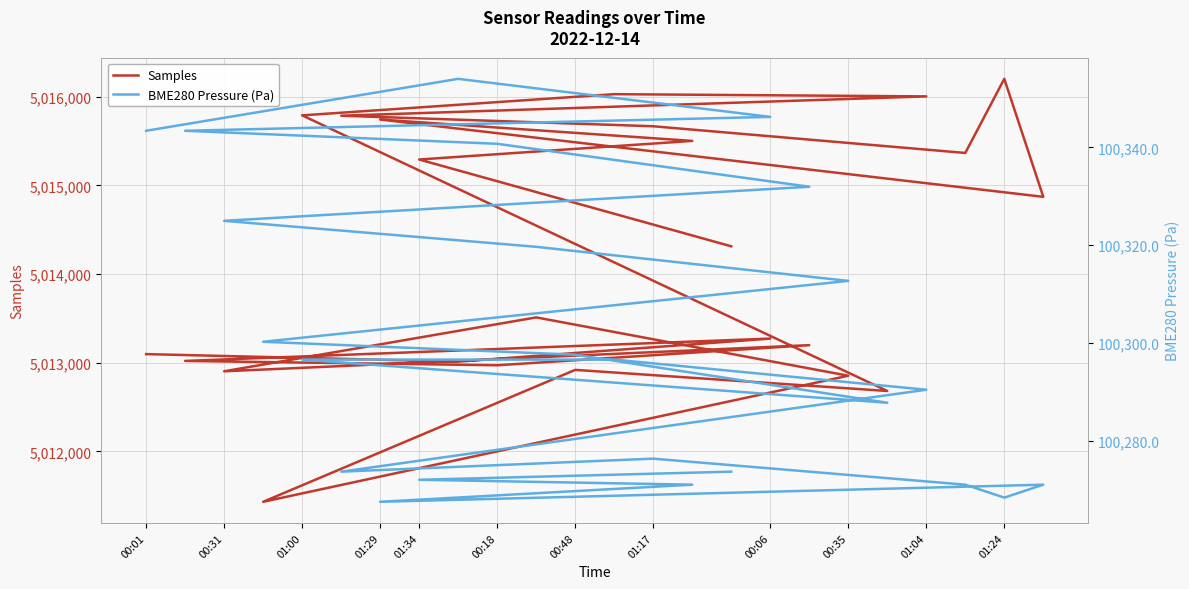

Reading left to right, extract all data points from this chart.

Samples: 5013098.0	5013013.0	5013273.0	5013021.0	5012972.0	5013199.0	5012904.0	5013512.0	5012854.0	5011432.0	5012920.0	5012682.0	5015791.0	5016030.0	5016005.0	5015787.0	5015668.0	5015367.0	5016203.0	5014872.0	5015744.0	5015503.0	5015293.0	5014314.0
BME280 Pressure (Pa): 100343.4	100354.0	100346.2	100343.4	100340.8	100332.0	100325.0	100319.7	100312.7	100300.3	100297.6	100287.8	100296.6	100296.6	100290.5	100273.7	100276.4	100271.1	100268.4	100271.1	100267.6	100271.1	100272.1	100273.7